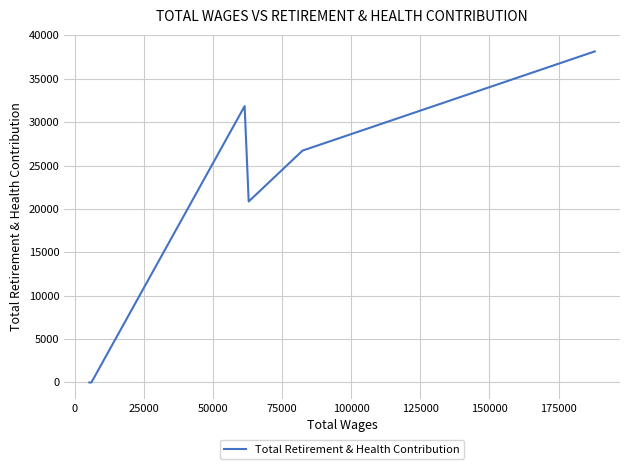

What is the maximum value shown in the chart?

38153